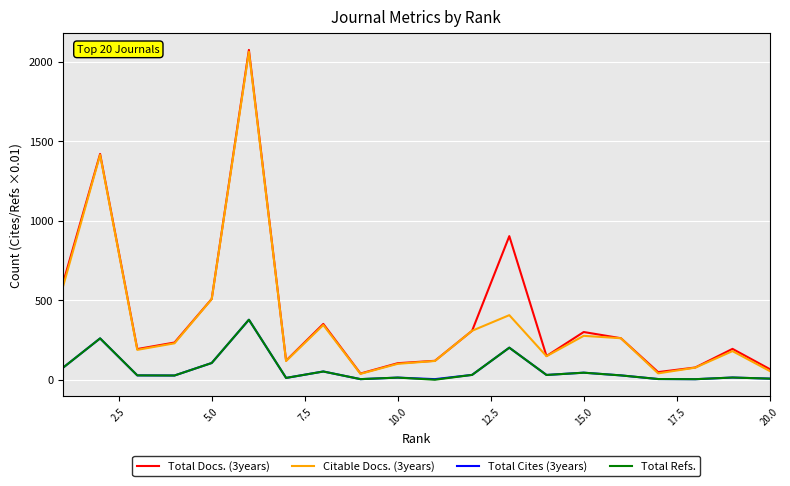

True or false: Citable Docs. (3years) and Total Cites (3years) intersect in this chart.

False